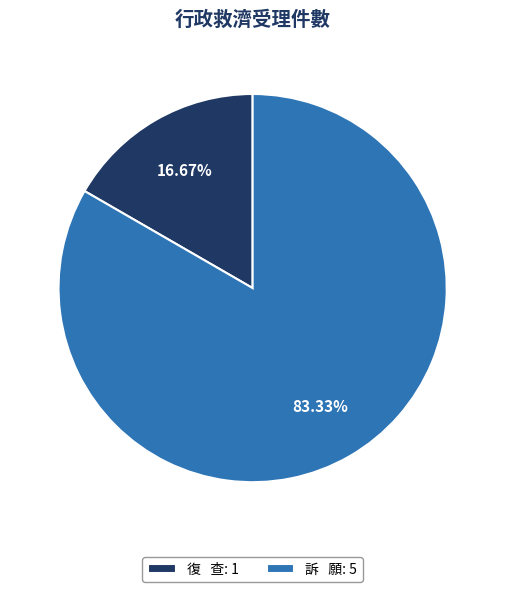

Which has a higher value, 復 查: 1 or 訴 願: 5?

訴 願: 5